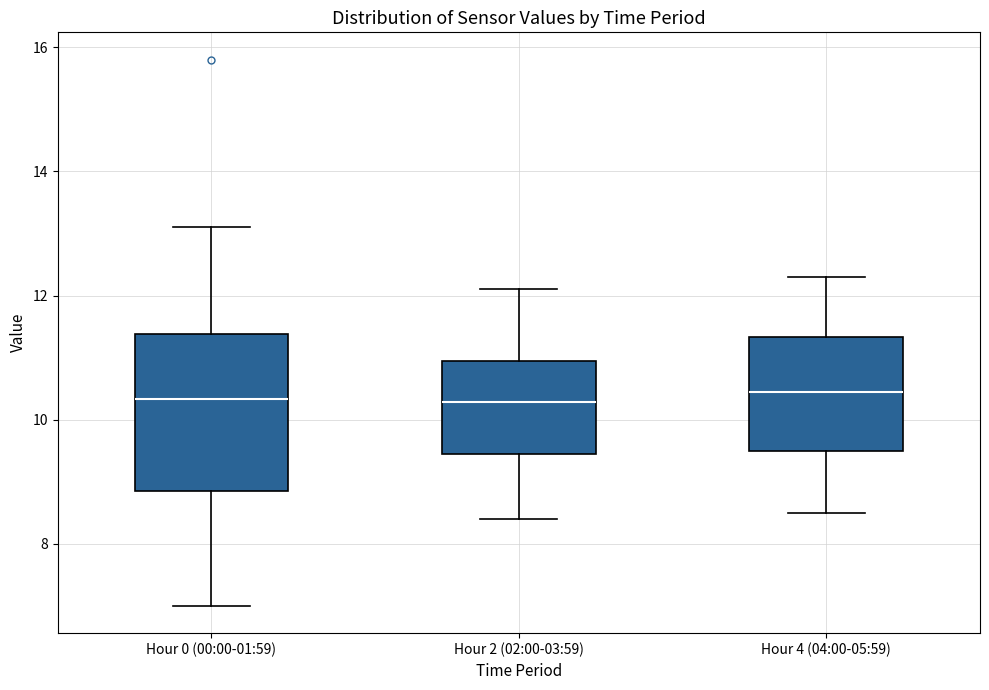

Reading left to right, transcribe this box plot: for each box, give where its median line is, the range the box spans, and where its two whiskers end, as read against the y-axis. The values are not printed on the chart, so give them approximately, as read against the axis.

Hour 0 (00:00-01:59): median 10.4, box 8.8 to 11.4, whiskers 7.0 to 13.2
Hour 2 (02:00-03:59): median 10.2, box 9.4 to 11.0, whiskers 8.4 to 12.2
Hour 4 (04:00-05:59): median 10.4, box 9.6 to 11.4, whiskers 8.6 to 12.4